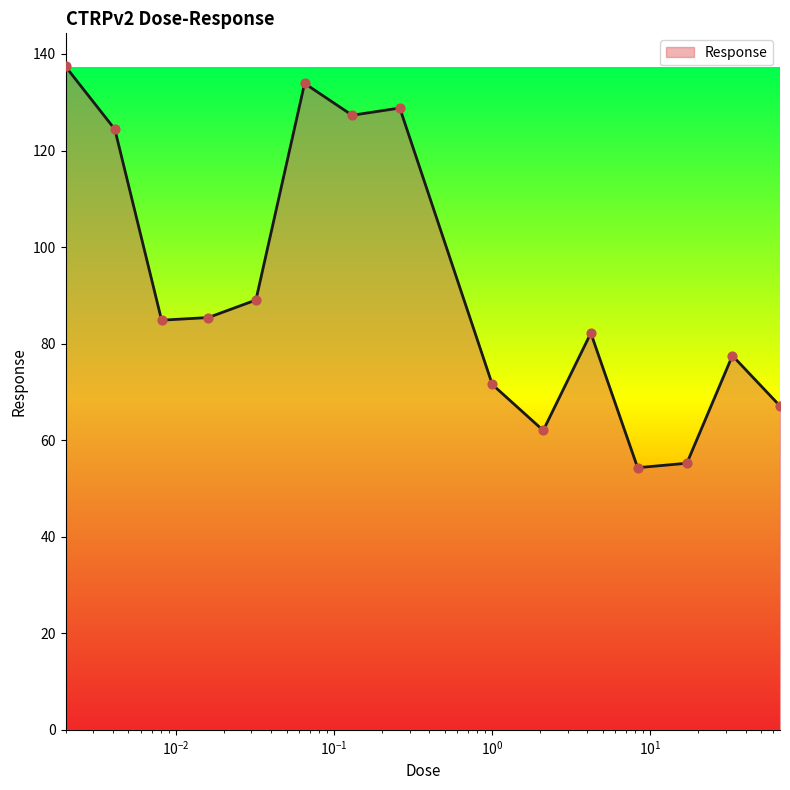

What is the maximum value shown in the chart?

137.4